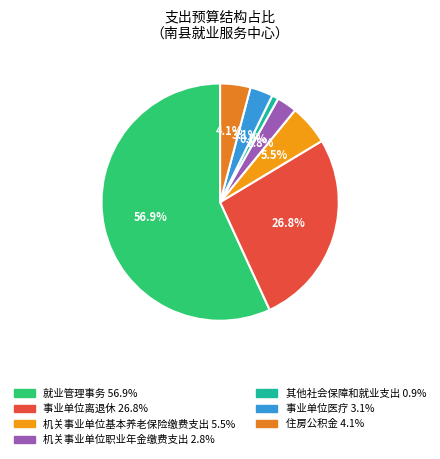

How many segments does this pie chart have?

7